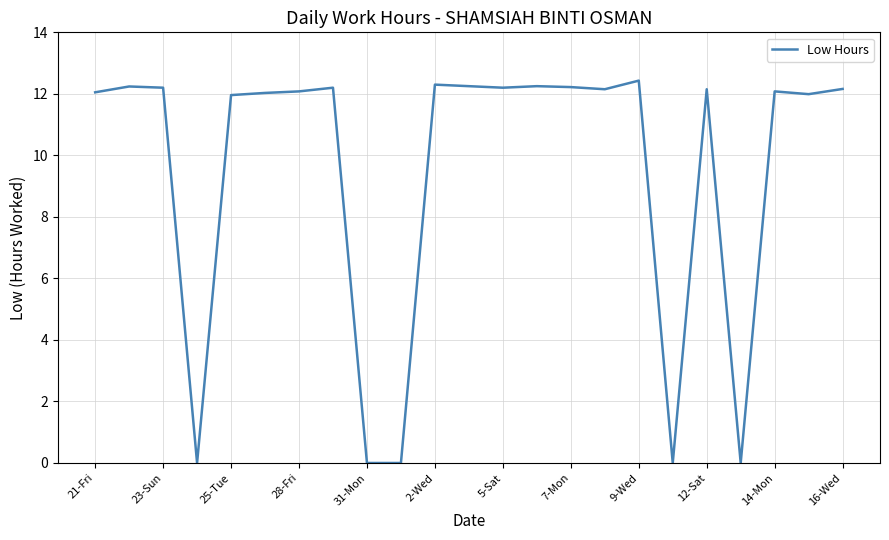

What is the greatest value displayed?

12.4